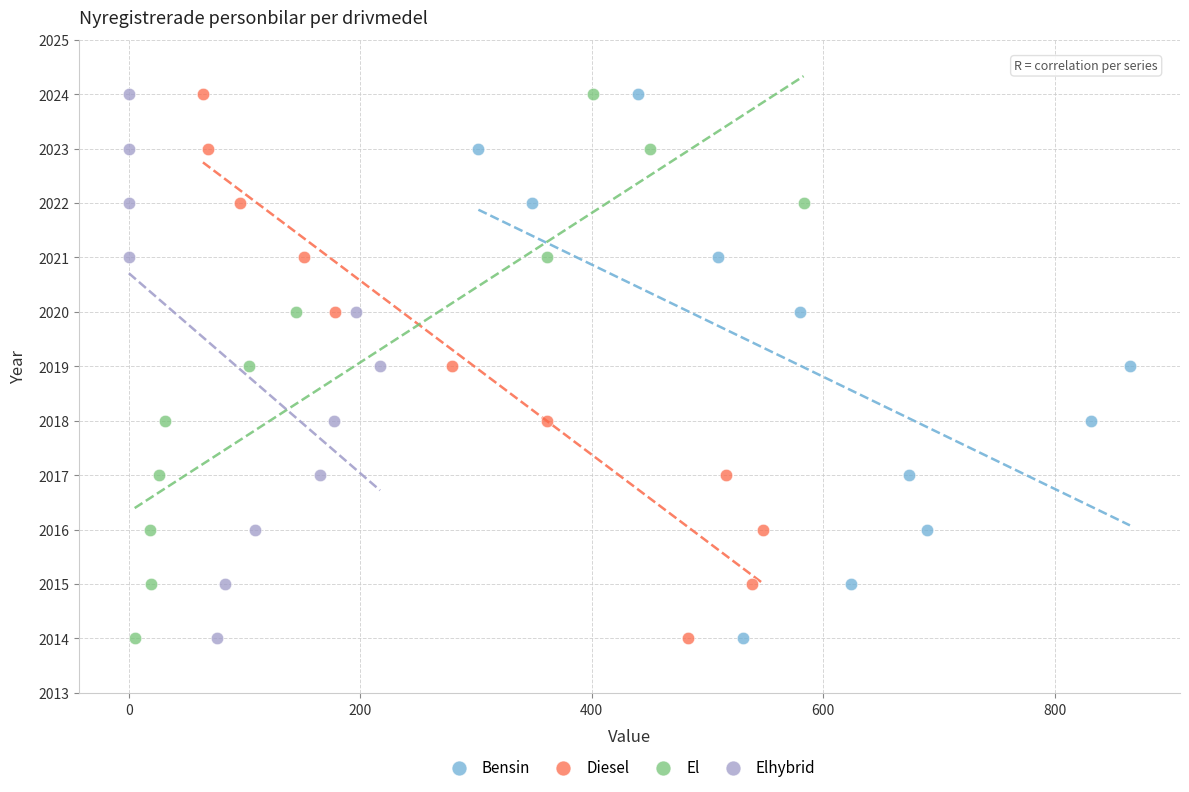

What are all the series names shown in the legend?

Bensin, Diesel, El, Elhybrid